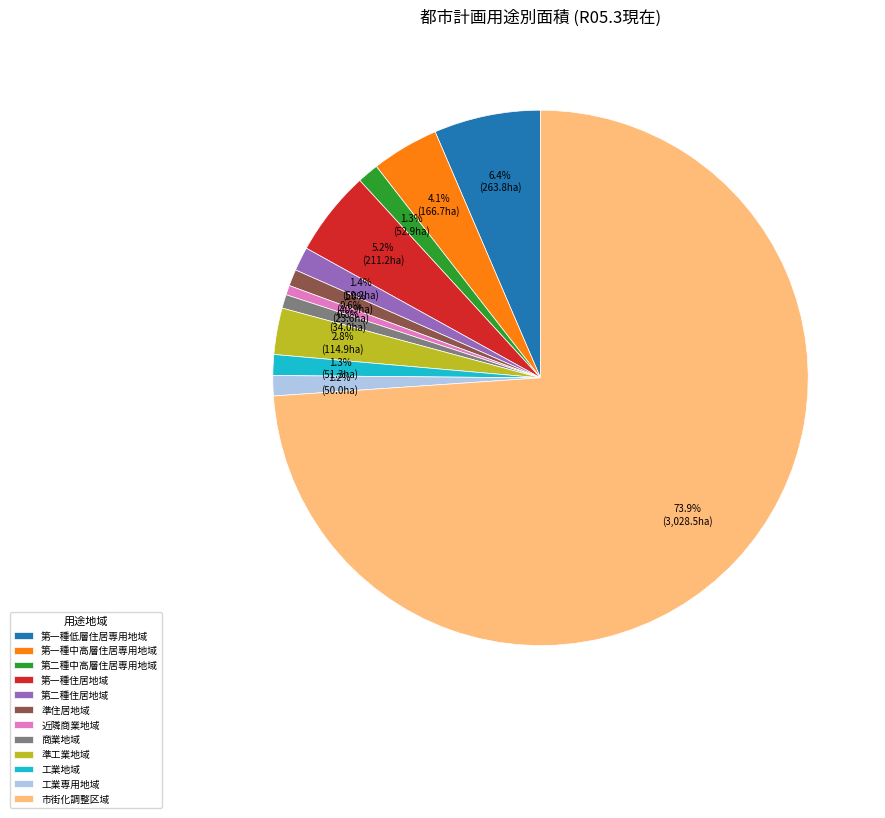

To the nearest percent, what percentage of the pie is 市街化調整区域?

74%